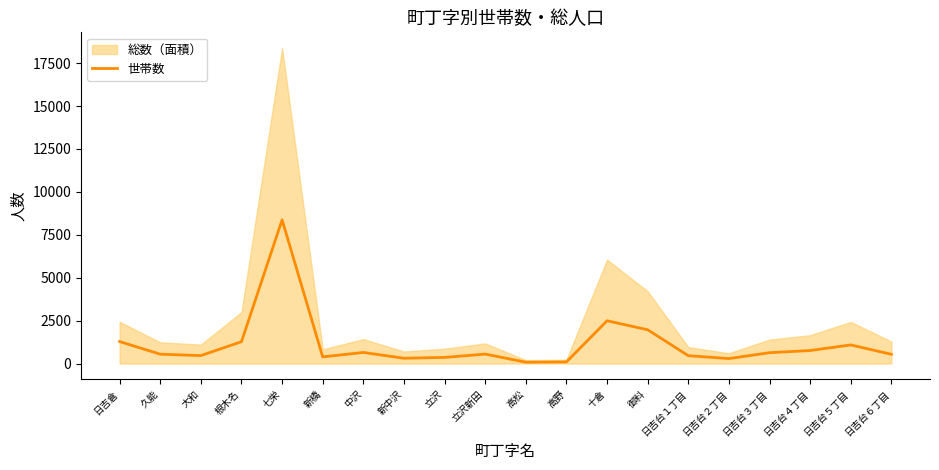

Where is the first local minimum?

大和